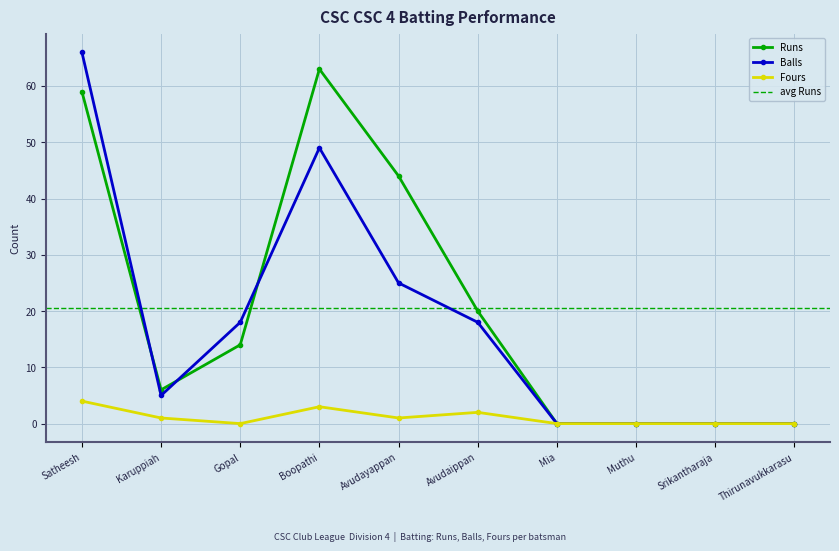

True or false: Fours has more than 0 points higher than both neighbors.

True